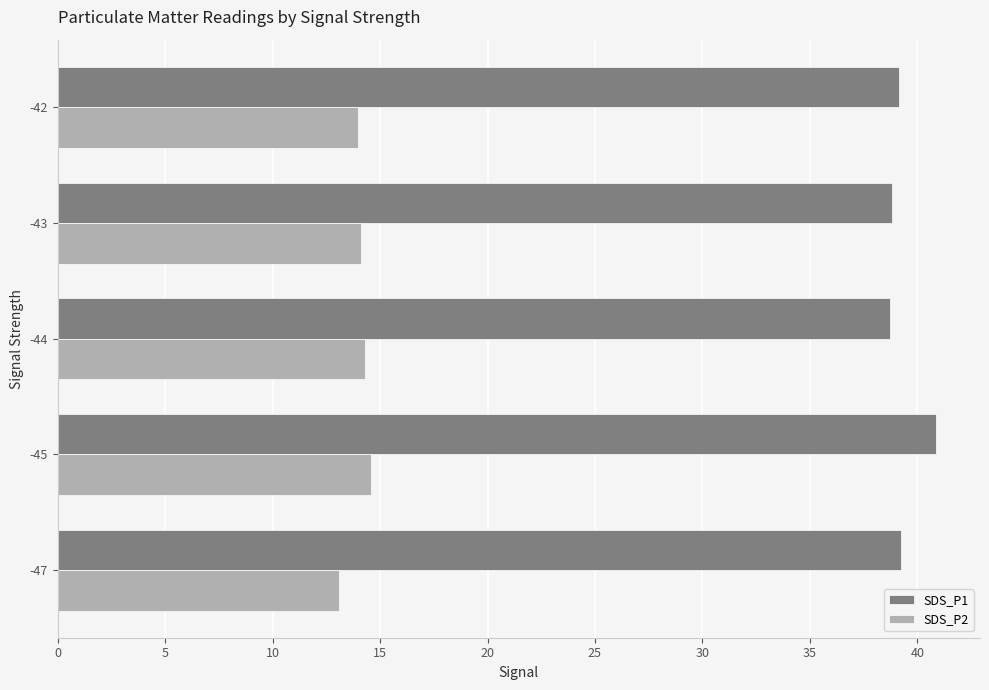

What is the difference between the highest and lowest values at -45?

26.3